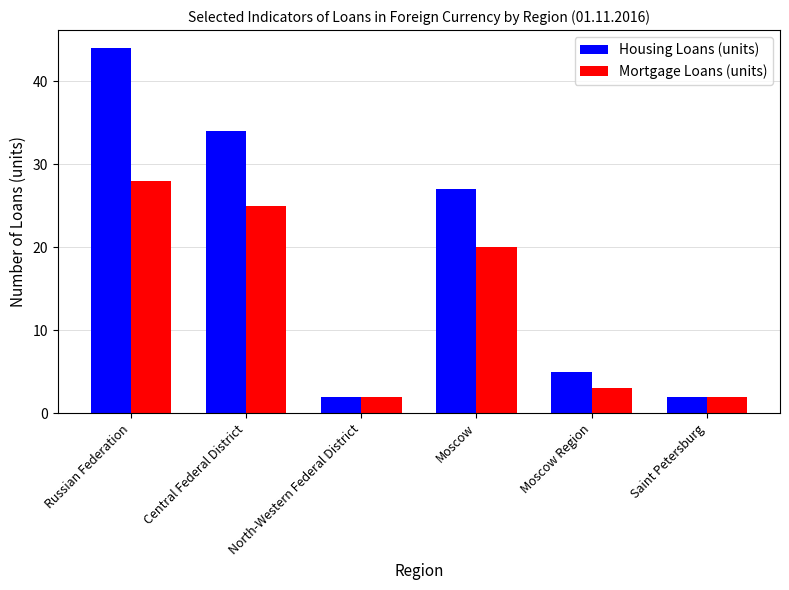

The value of Mortgage Loans (units) at Russian Federation is 41. True or false?

False